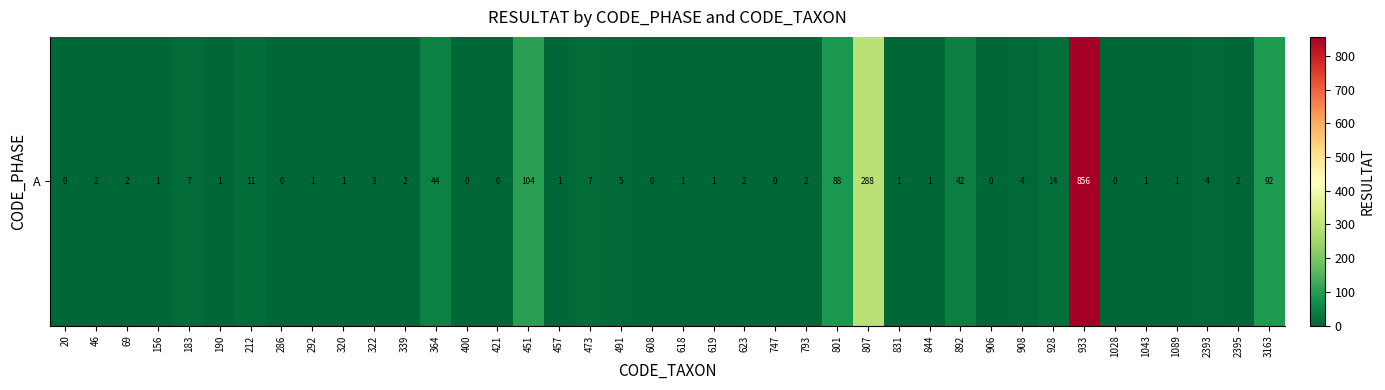

How many data points are less than 2?

19